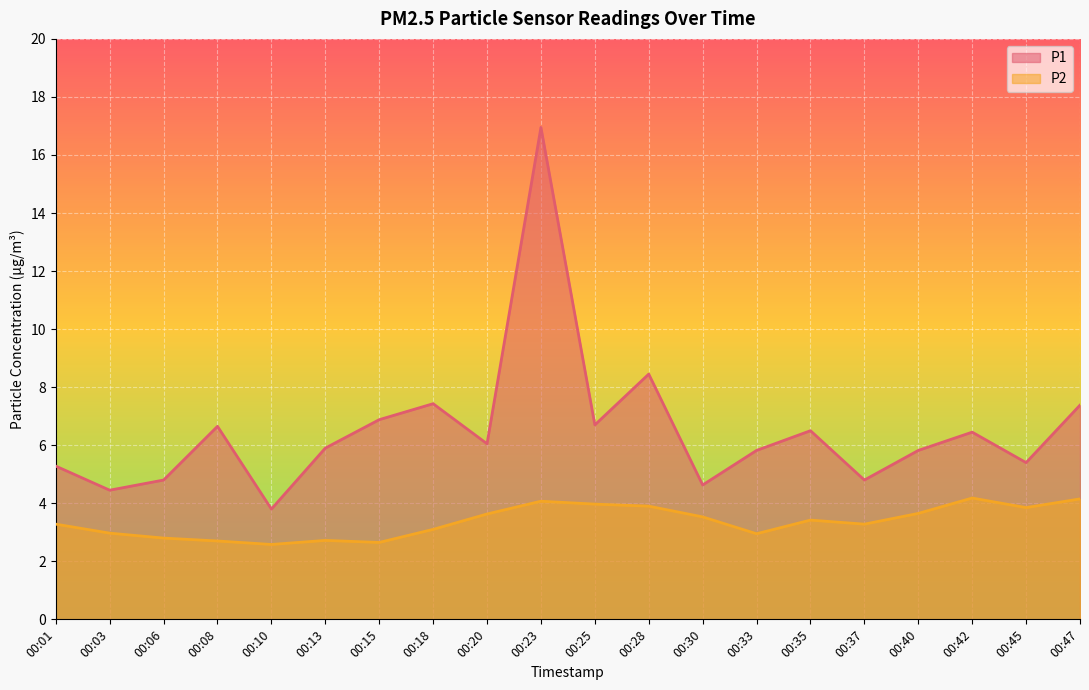

At which category is the sum across all series the highest?

00:23